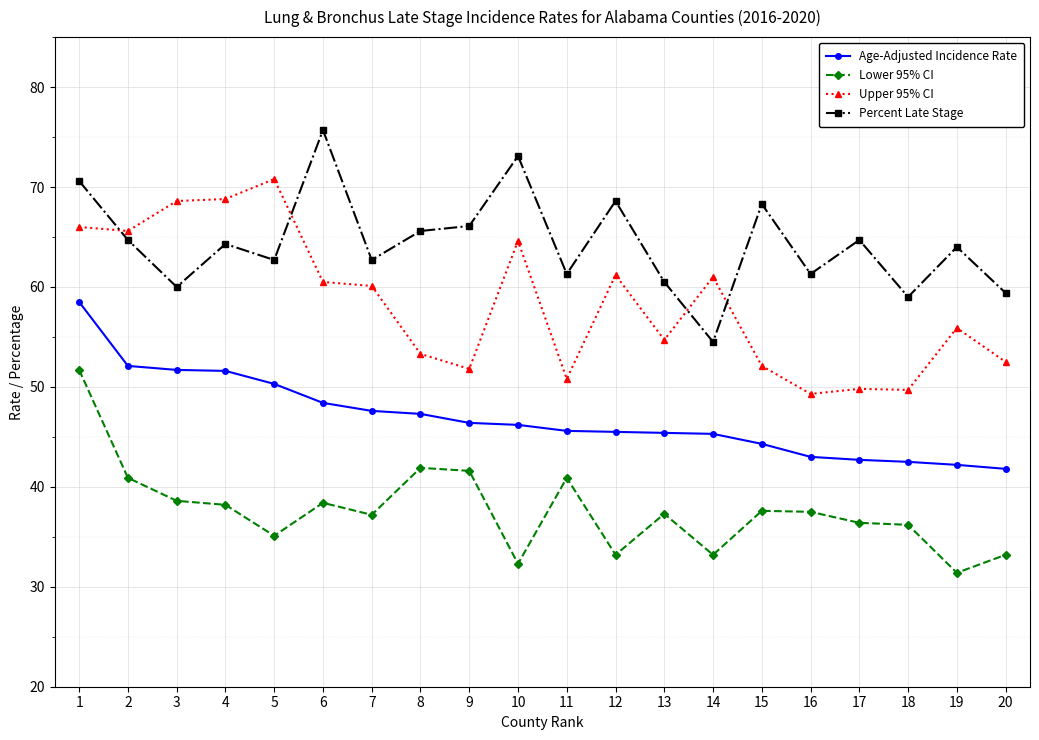

How many distinct data groups are displayed?

4